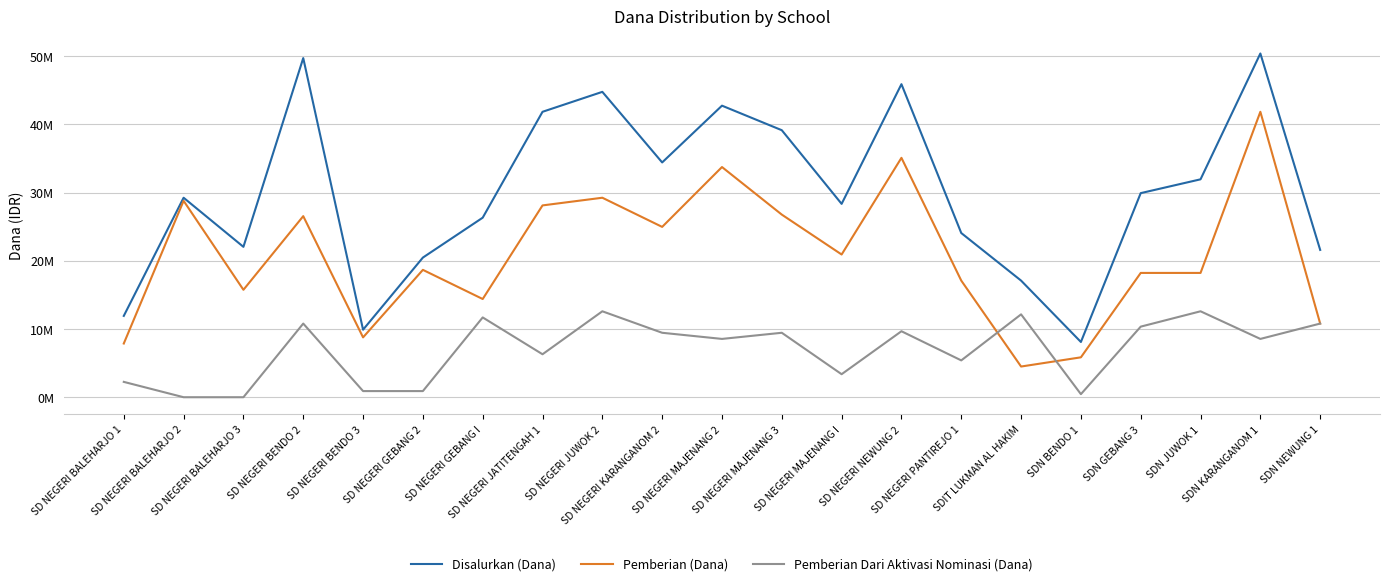

True or false: Pemberian (Dana) has more than 0 interior local peaks.

True